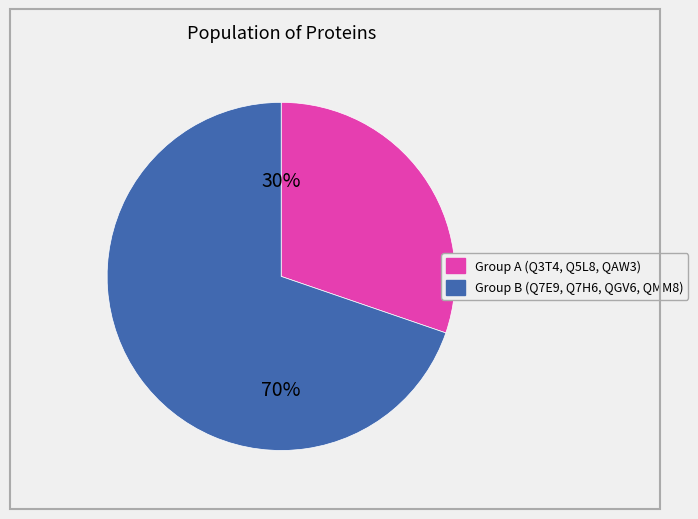

Is there any slice that represents more than half of the pie?

Yes